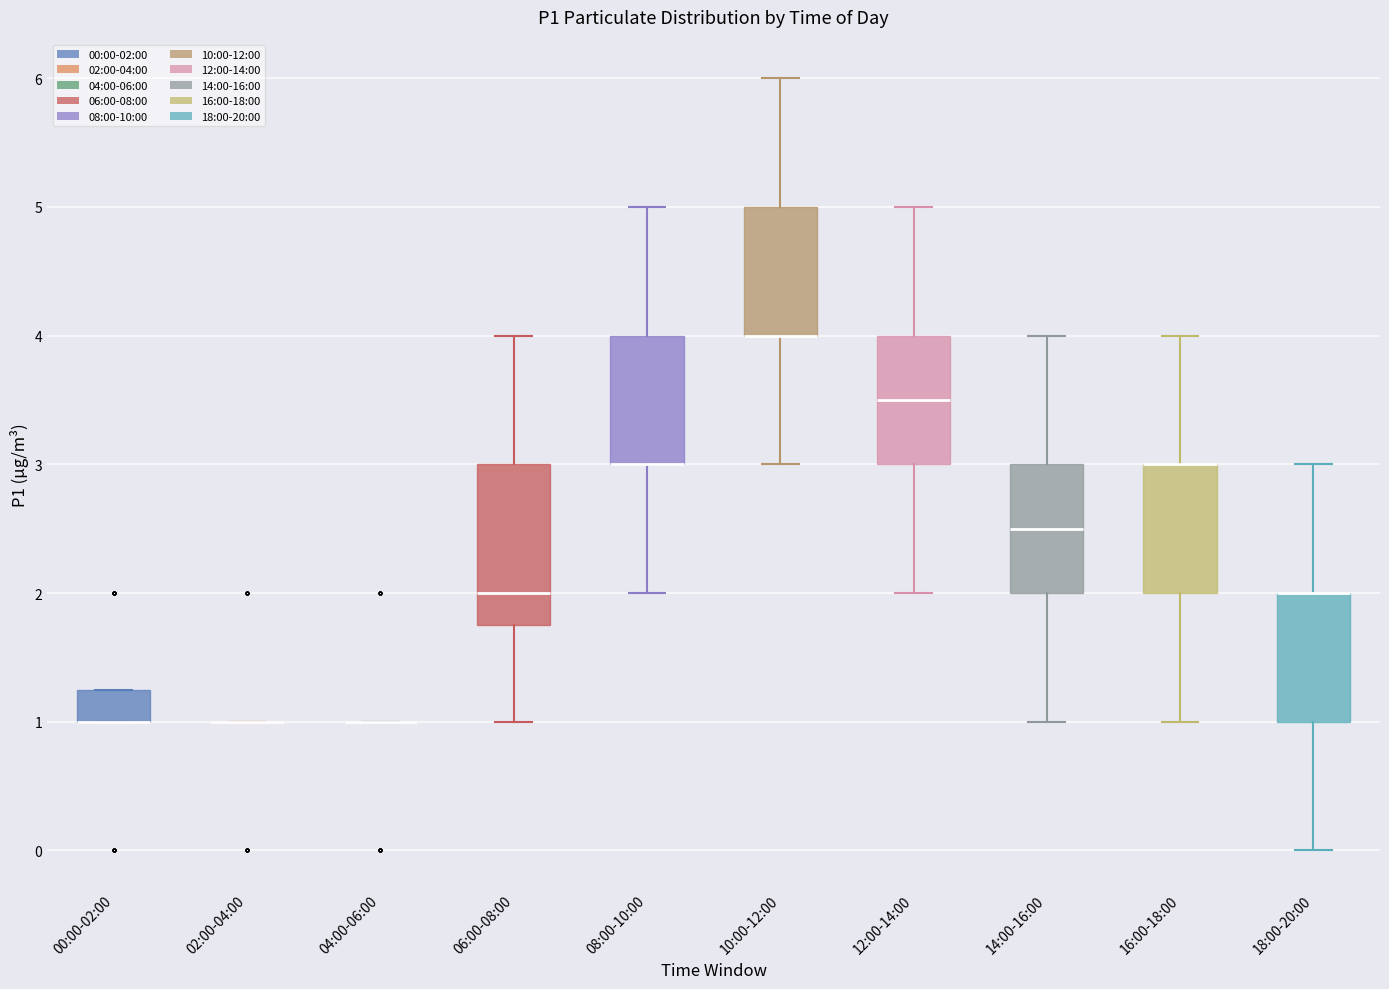

Where is the upper edge of the box for 18:00-20:00 on the y-axis? The values are not printed on the chart, so give them approximately, as read against the axis.

2.0